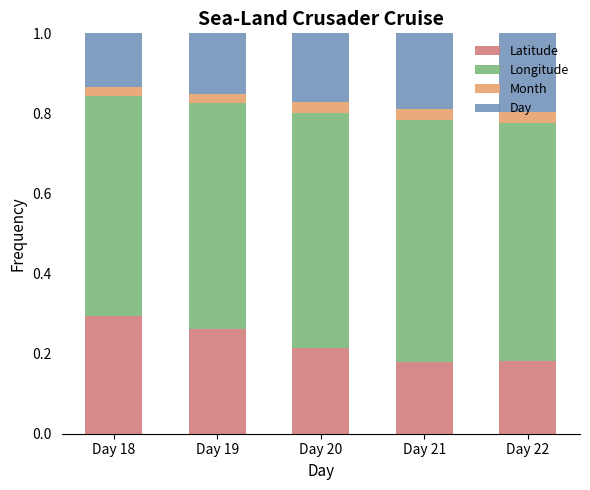

How many Latitude values are between 0 and 1?

5